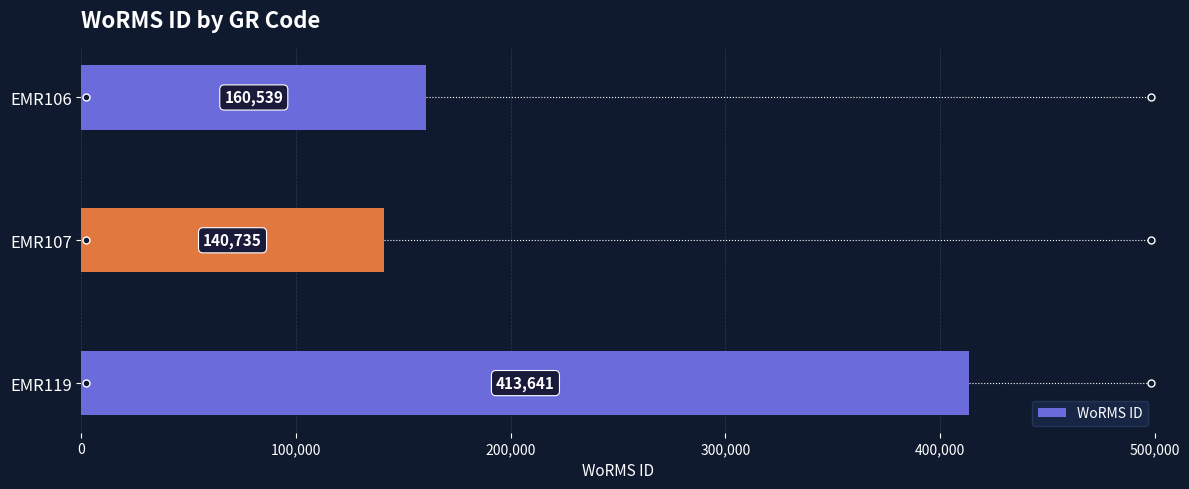

Reading top to bottom, list all the values displayed in this chart.

EMR106=160539	EMR107=140735	EMR119=413641